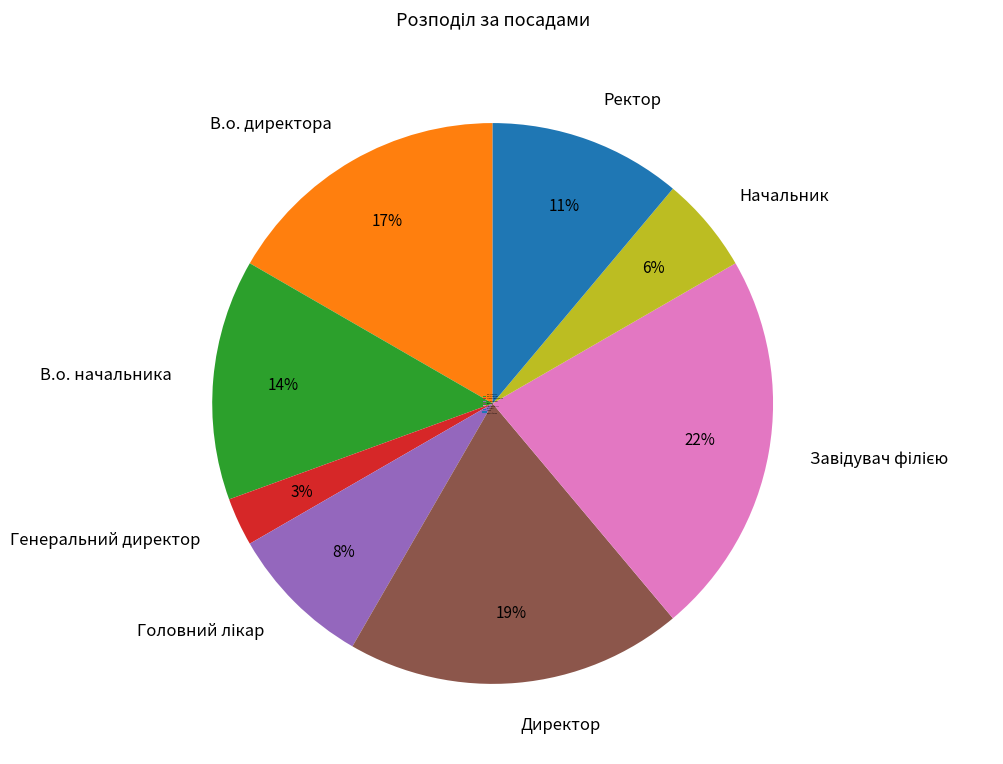

To the nearest percent, what portion does В.о. начальника represent?

14%